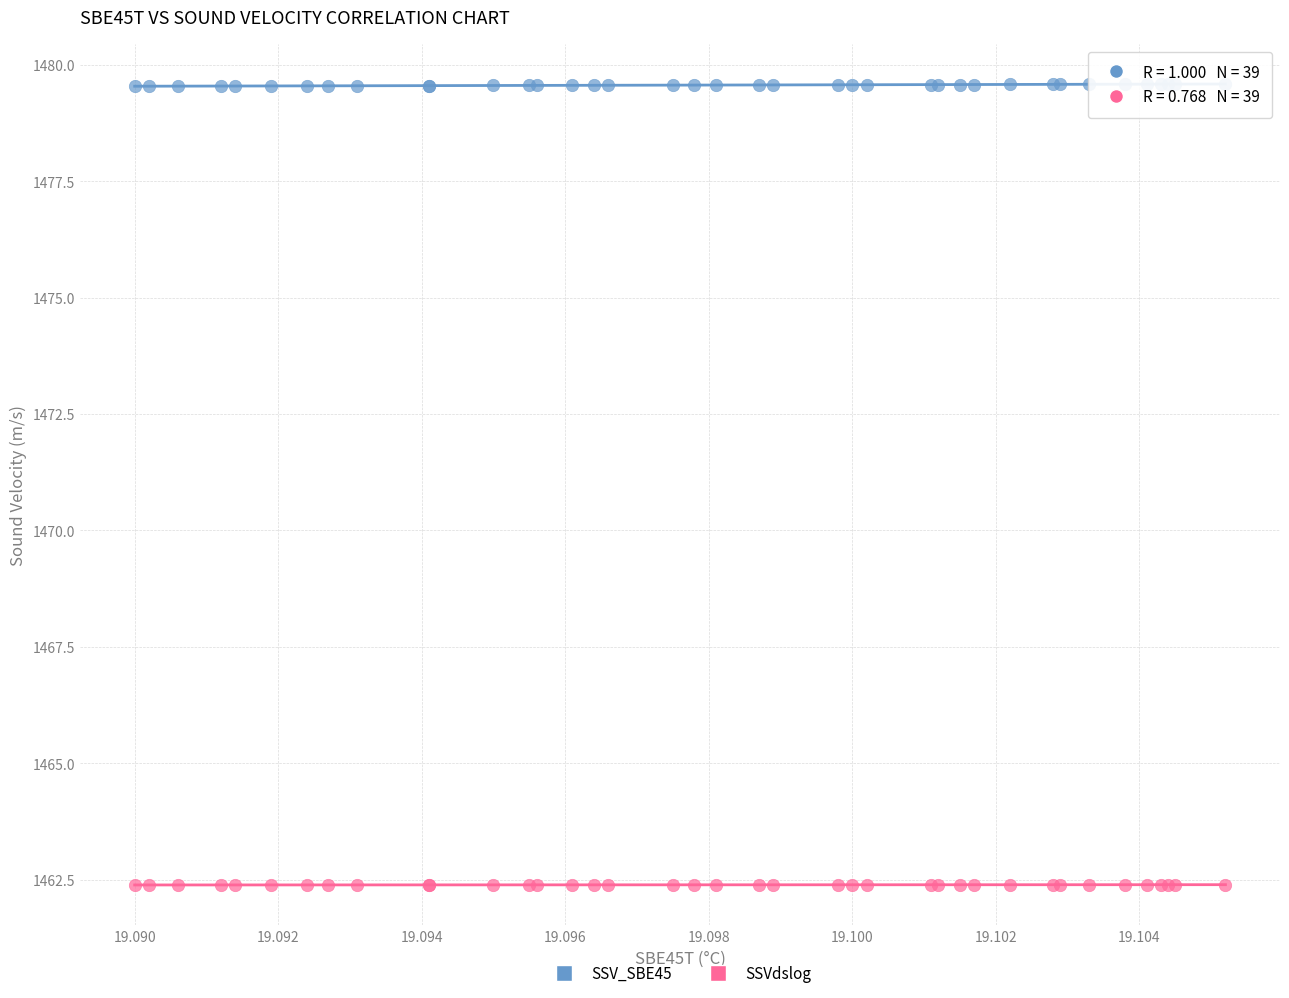

Which series contains the highest Y value?

SSV_SBE45